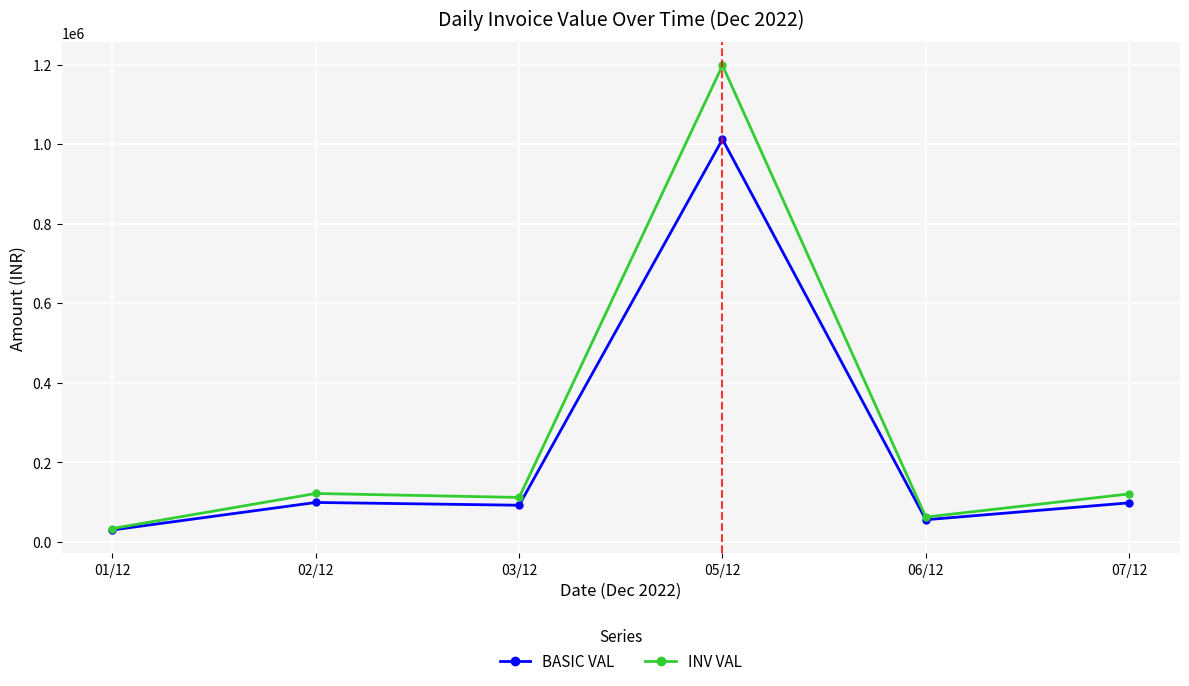

What is the difference between the highest and lowest values at 05/12?

185771.9